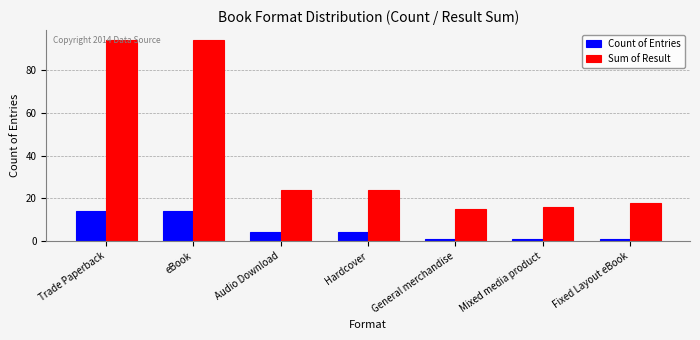

Where does the Count of Entries series first go above 4?

Trade Paperback